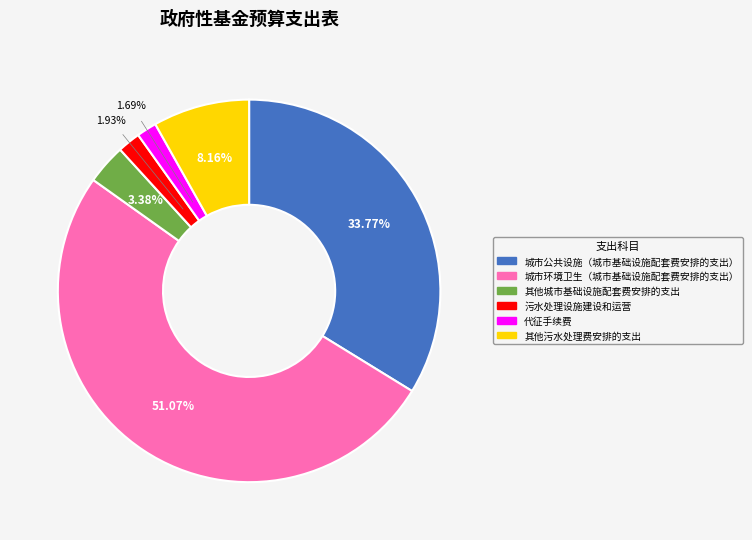

What percentage is the 代征手续费 slice, to the nearest percent?

2%